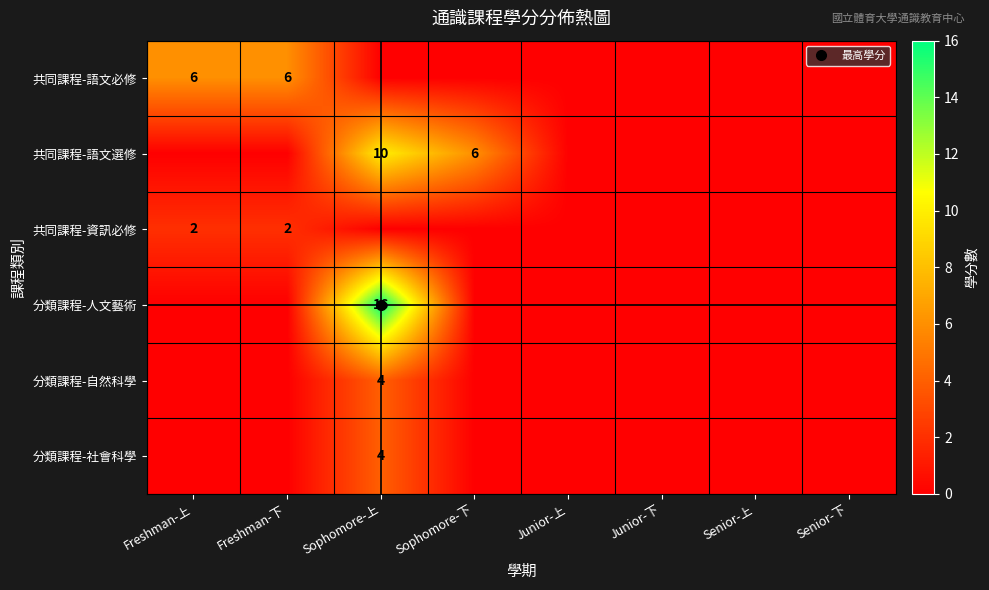

Between Freshman-上 and Senior-上, which series saw the biggest shift?

共同課程-語文必修